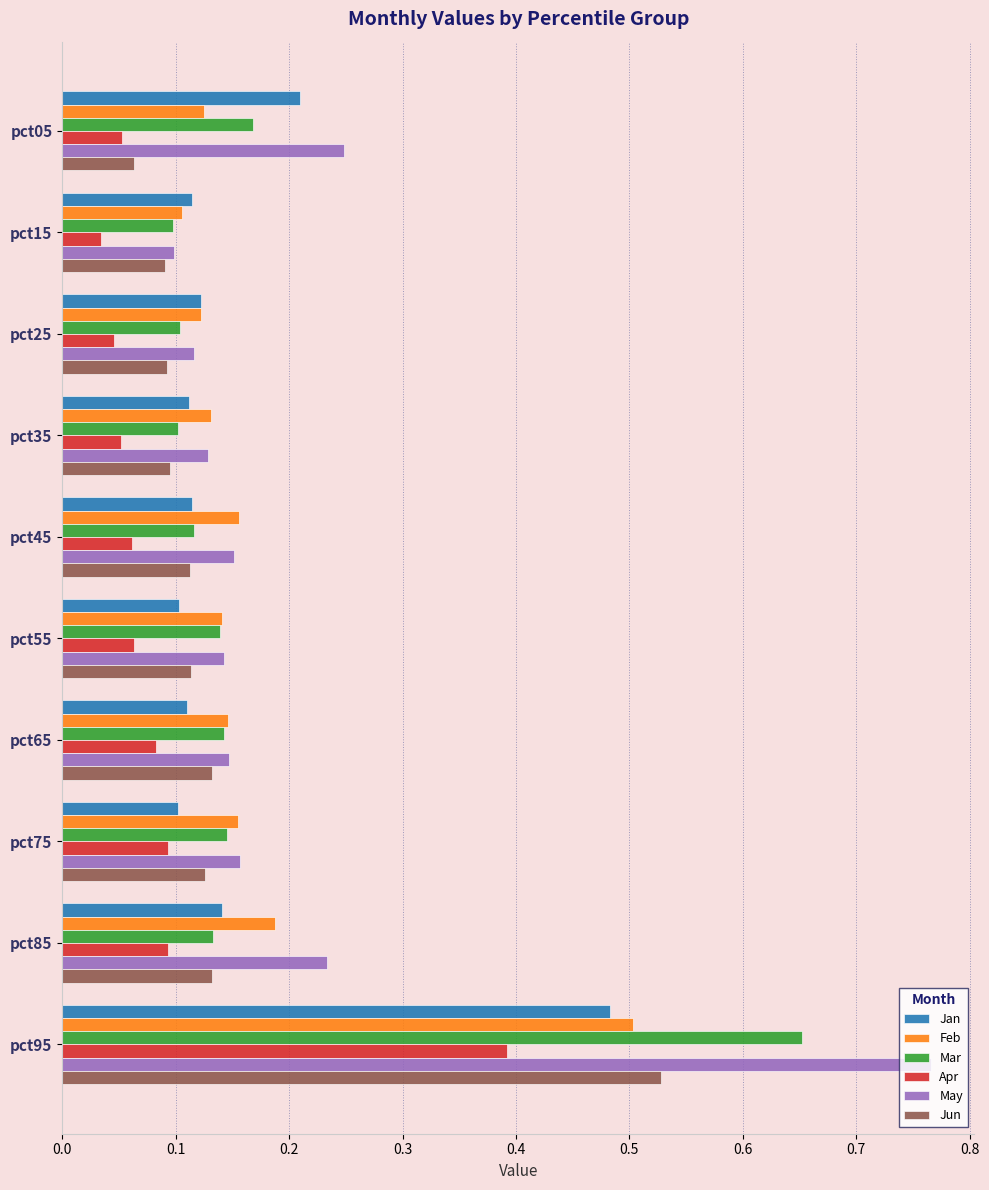

What is the difference between the maximum and minimum values in the Mar series?

0.6